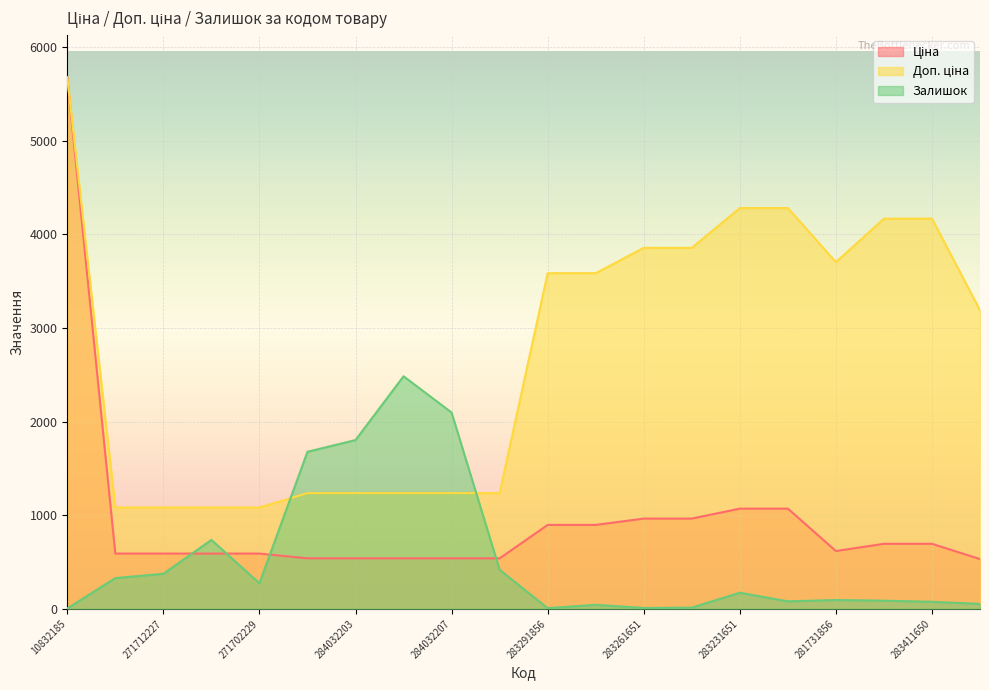

Read the Ціна value at 283291856.

895.9